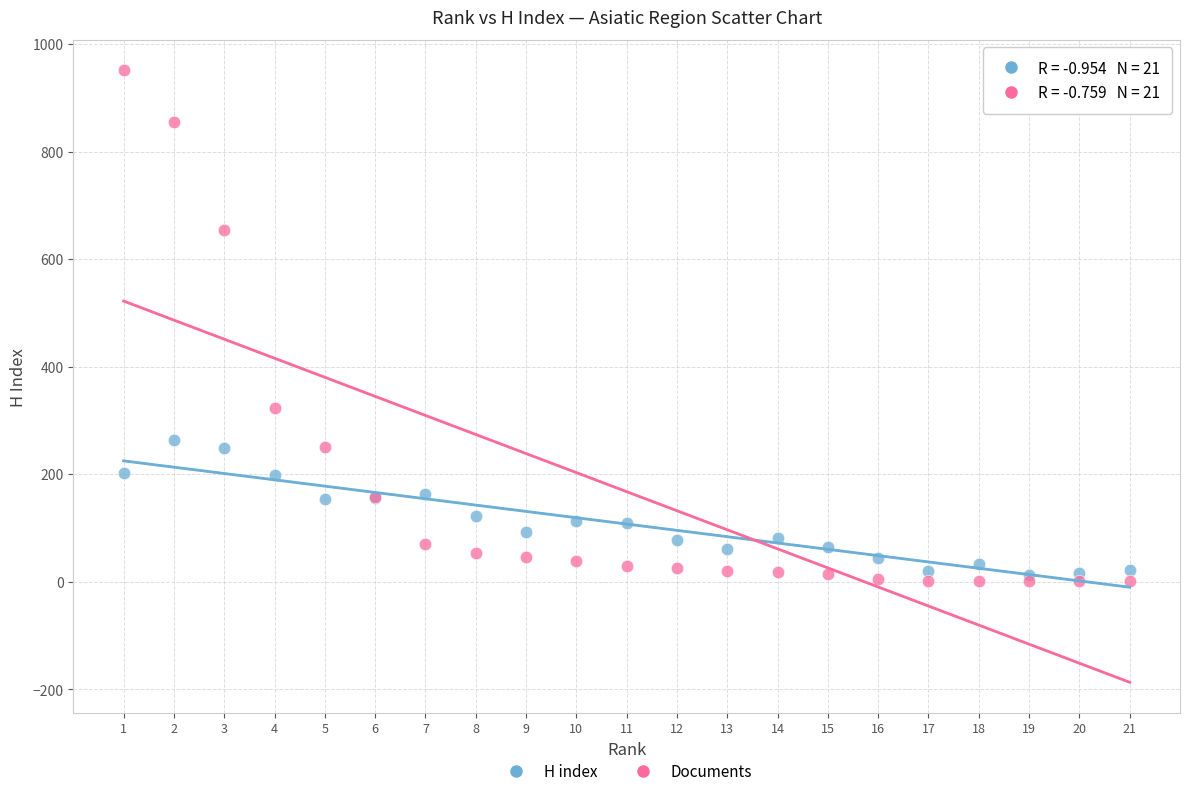

Which series reaches the minimum Y coordinate?

Documents